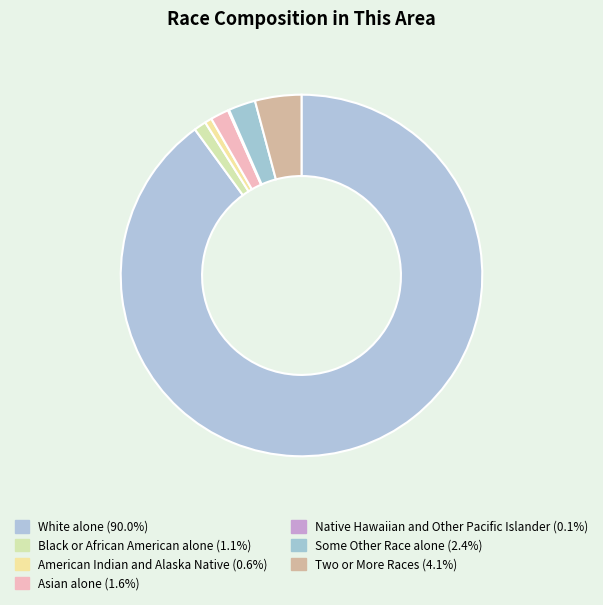

Does any single category account for the majority?

Yes